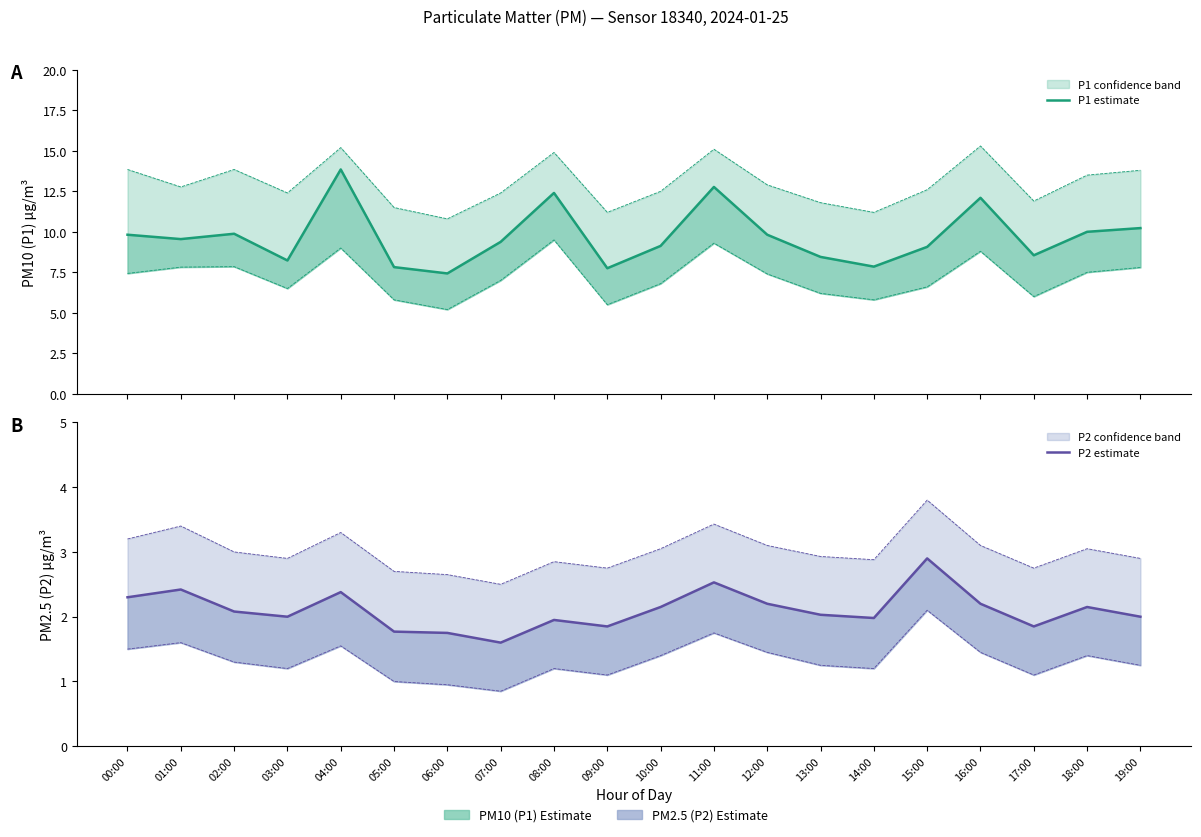

Reading left to right, list all the values displayed in this chart.

P1 estimate: 9.8	9.6	9.9	8.2	13.8	7.8	7.4	9.4	12.4	7.8	9.1	12.8	9.8	8.4	7.8	9.1	12.1	8.6	10.0	10.2
P2 estimate: 2.3	2.4	2.1	2.0	2.4	1.8	1.8	1.6	1.9	1.9	2.1	2.5	2.2	2.0	2.0	2.9	2.2	1.9	2.1	2.0